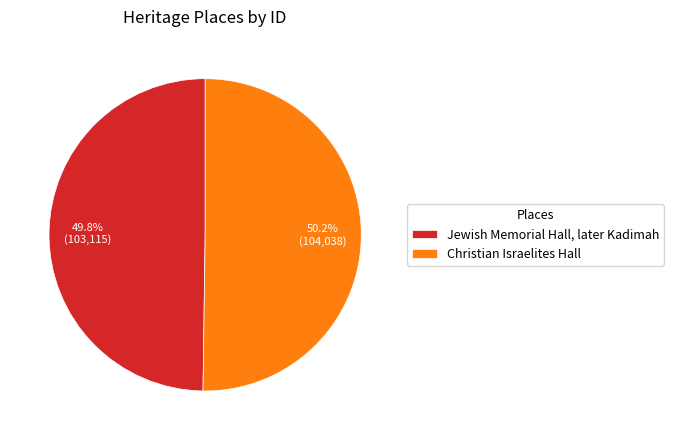

Approximately how many times larger is the value at Jewish Memorial Hall, later Kadimah compared to Christian Israelites Hall?

1.0